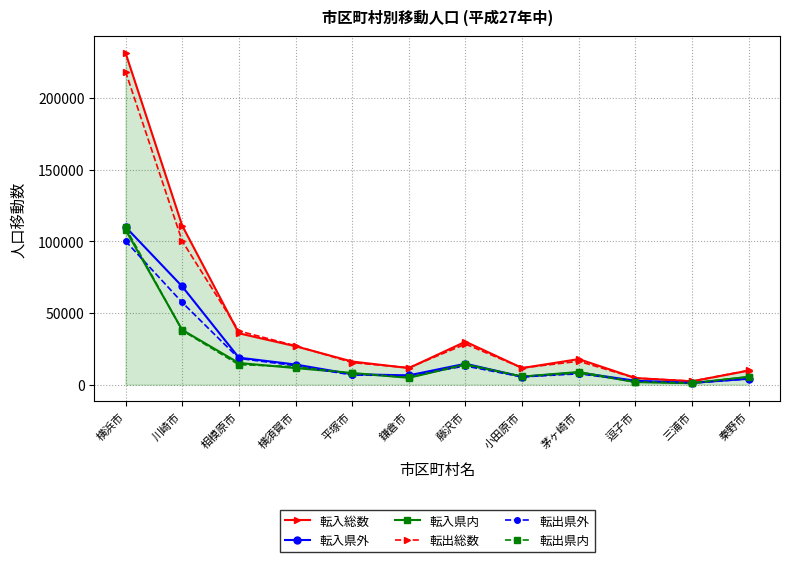

Read the 転入県内 value at 茅ヶ崎市, to the nearest 50.

8850